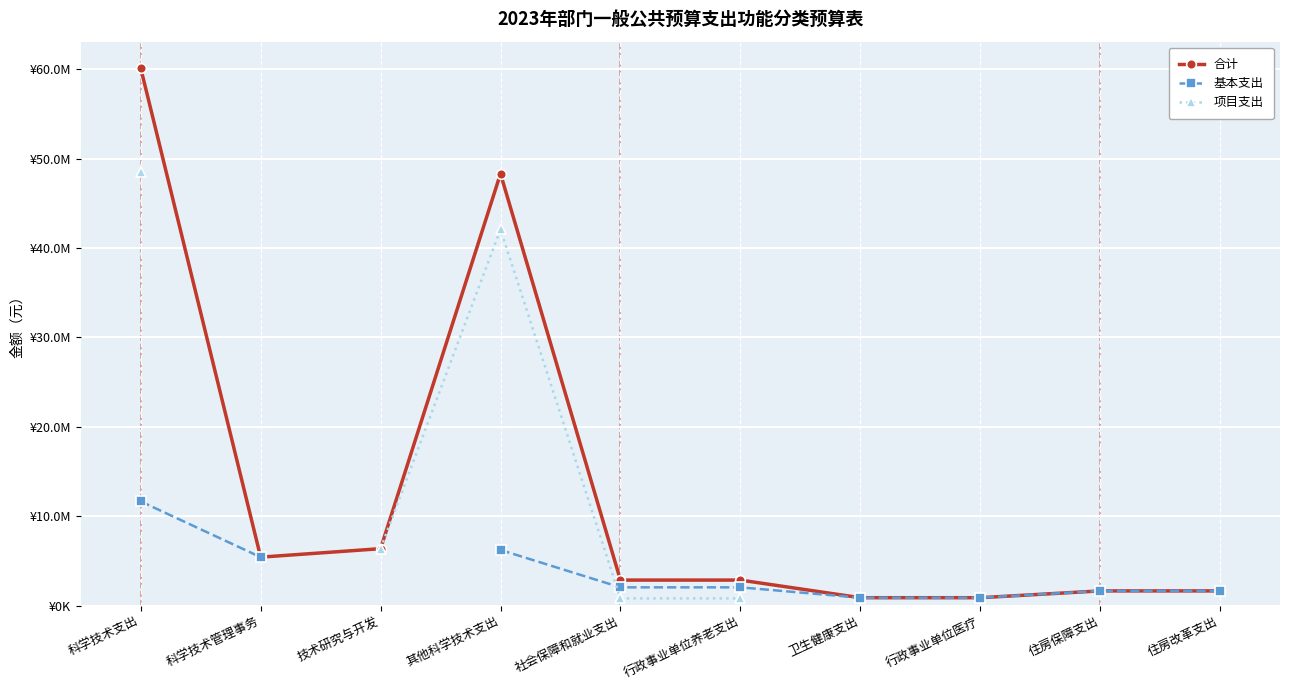

How many values in the 合计 series are below 2862000?

4